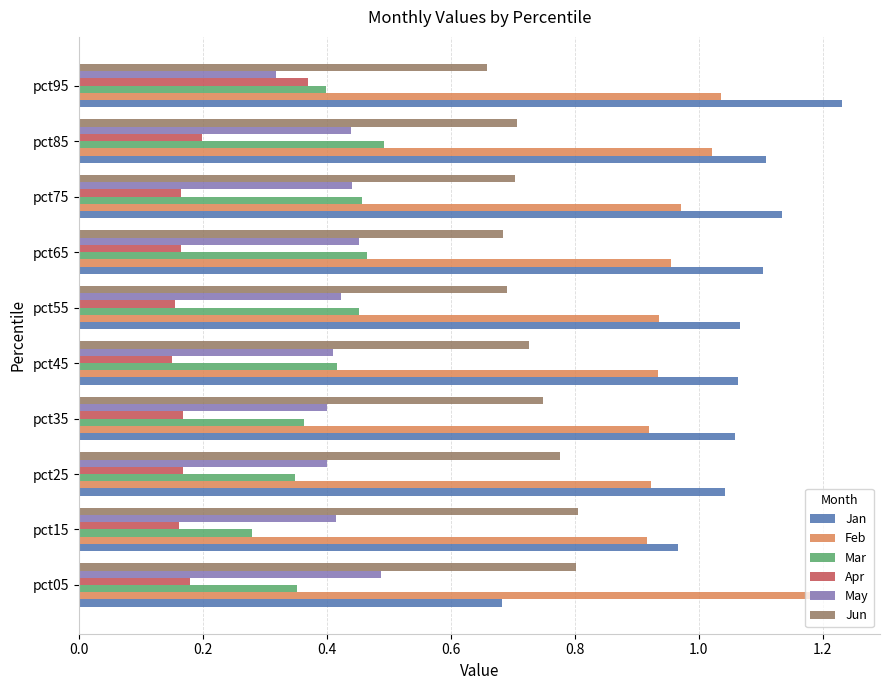

Which series has the largest range (max minus min)?

Jan